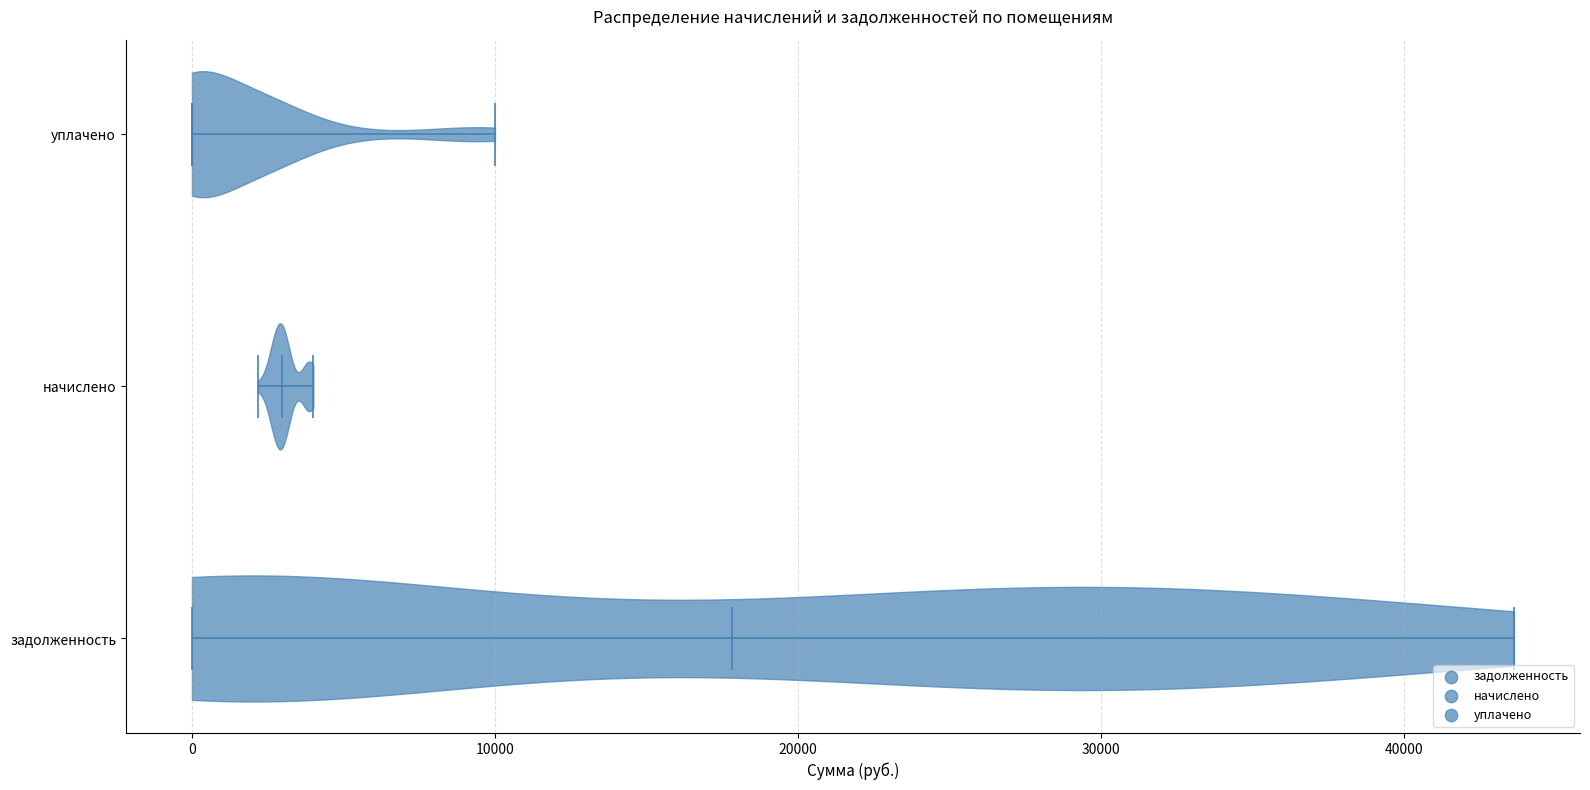

Which violin has the furthest to the right median line?

задолженность